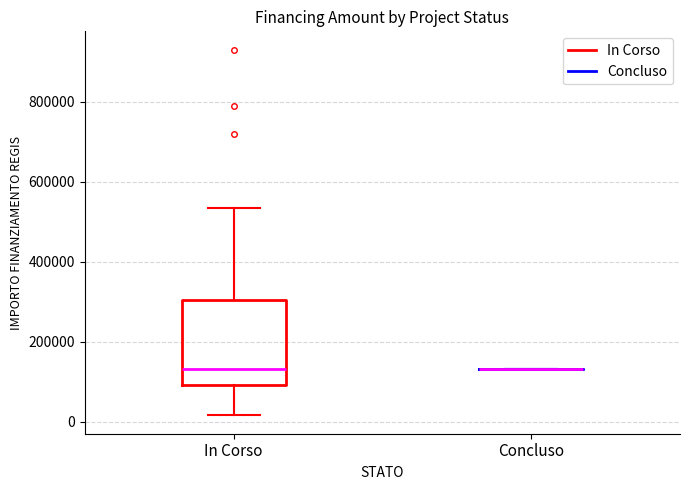

Where is the lower edge of the box for In Corso on the y-axis? The values are not printed on the chart, so give them approximately, as read against the axis.

100000